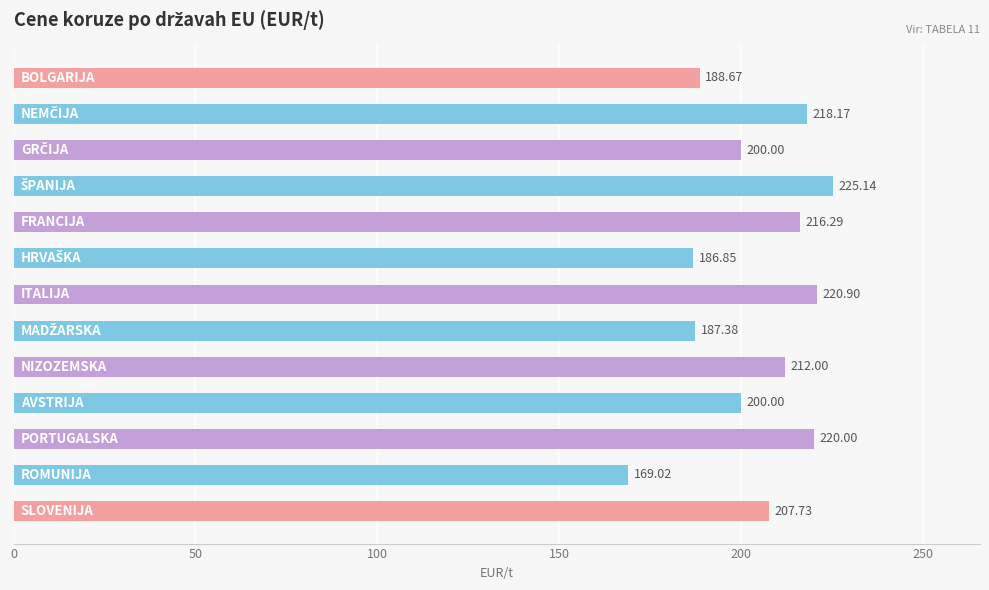

What is the difference between the maximum and minimum values?

56.1